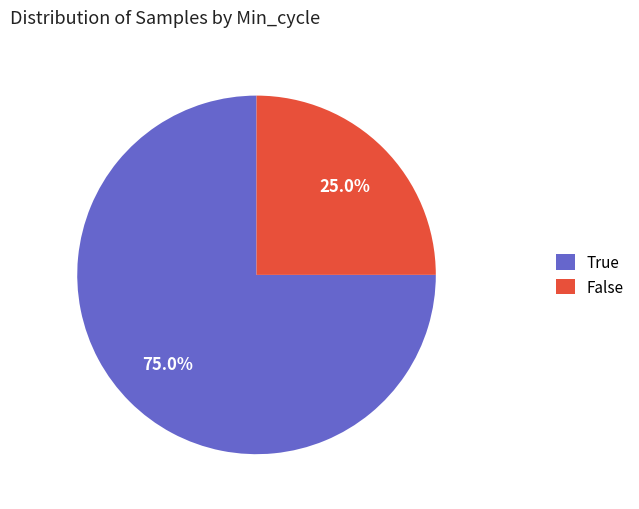

Rank the categories by value from highest to lowest.

True, False